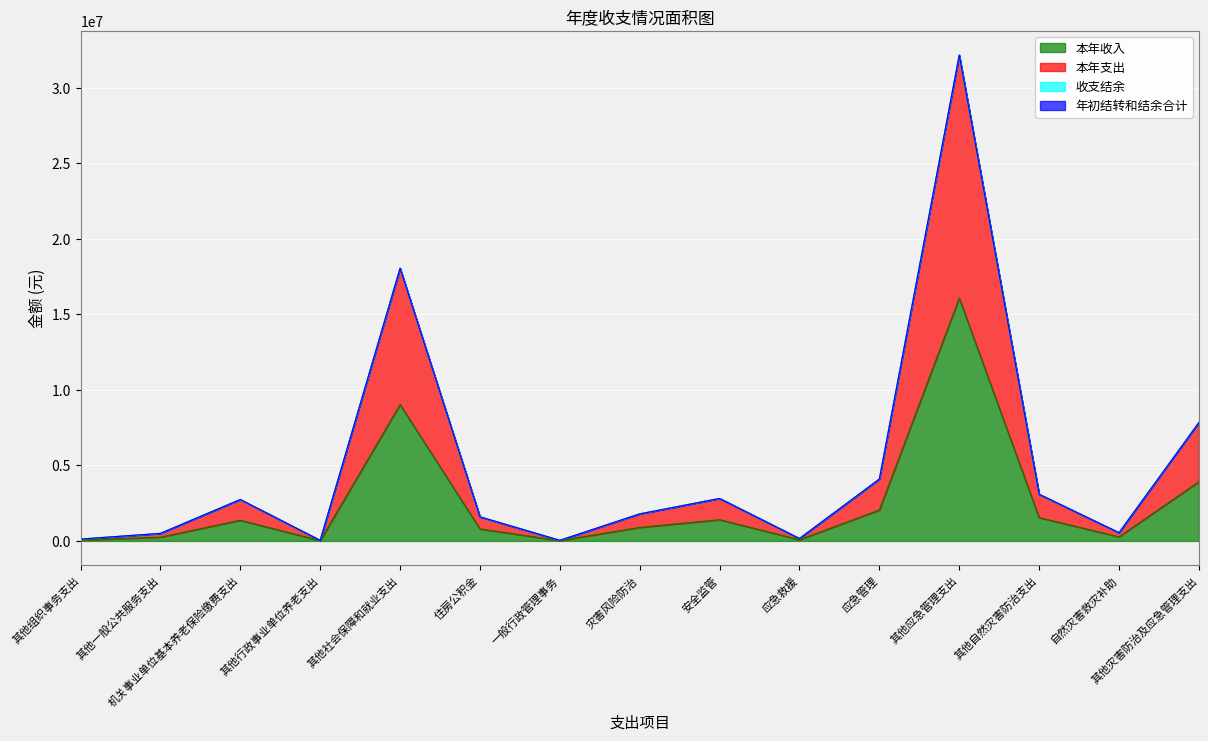

What is the lowest value of the 本年支出 series?

37476.0